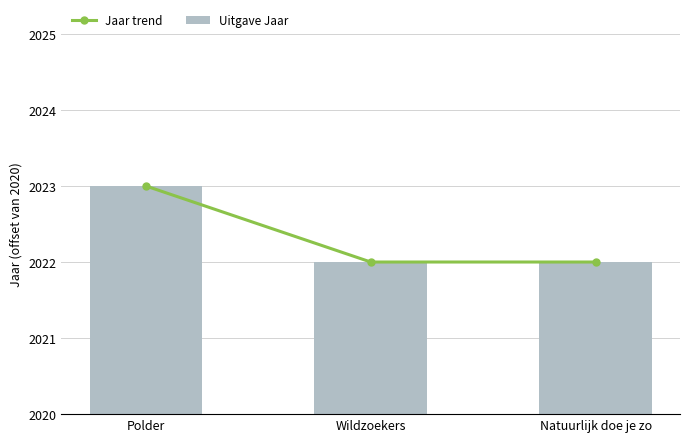

Where is Uitgave Jaar nearest to the value 2?

Wildzoekers